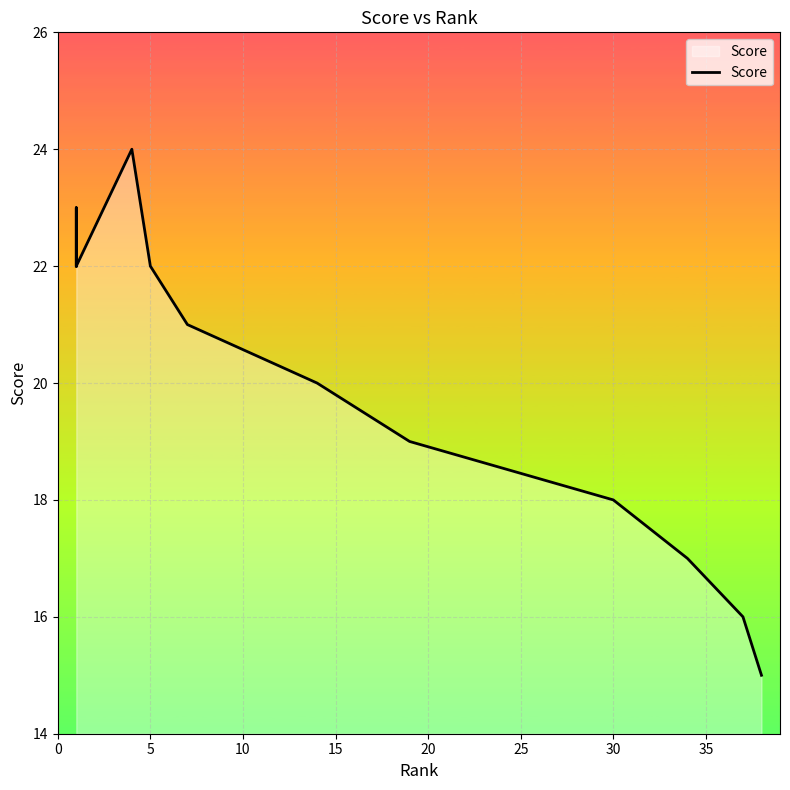

True or false: the data shows 29 at 17.

False